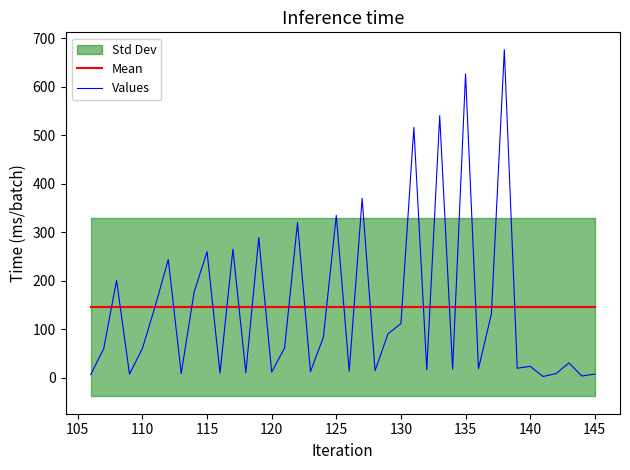

Is it true that Mean equals 65.7 at 110?

False